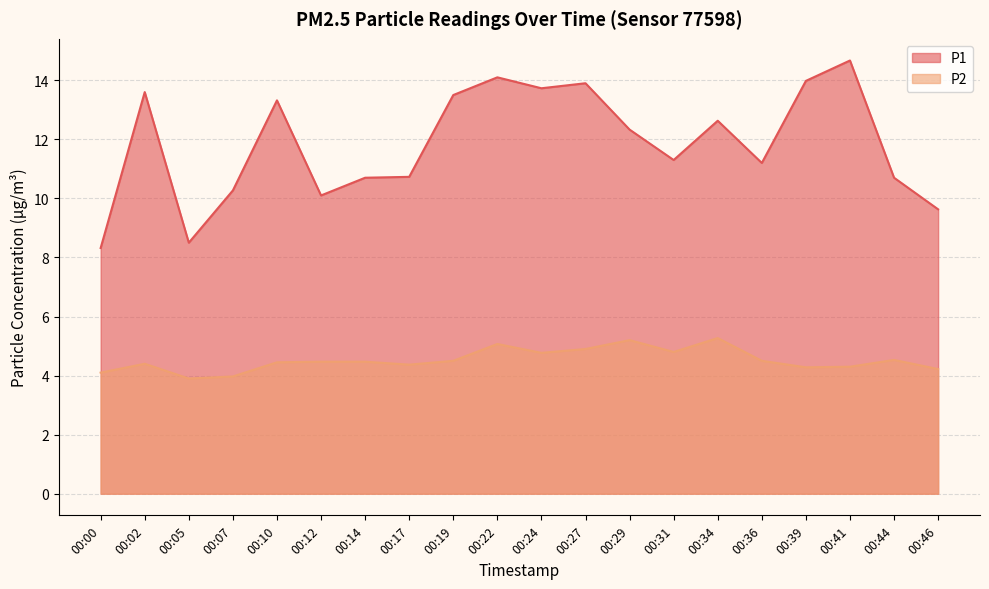

Is the value of P2 at 00:41 greater than the value of P1 at 00:29?

No